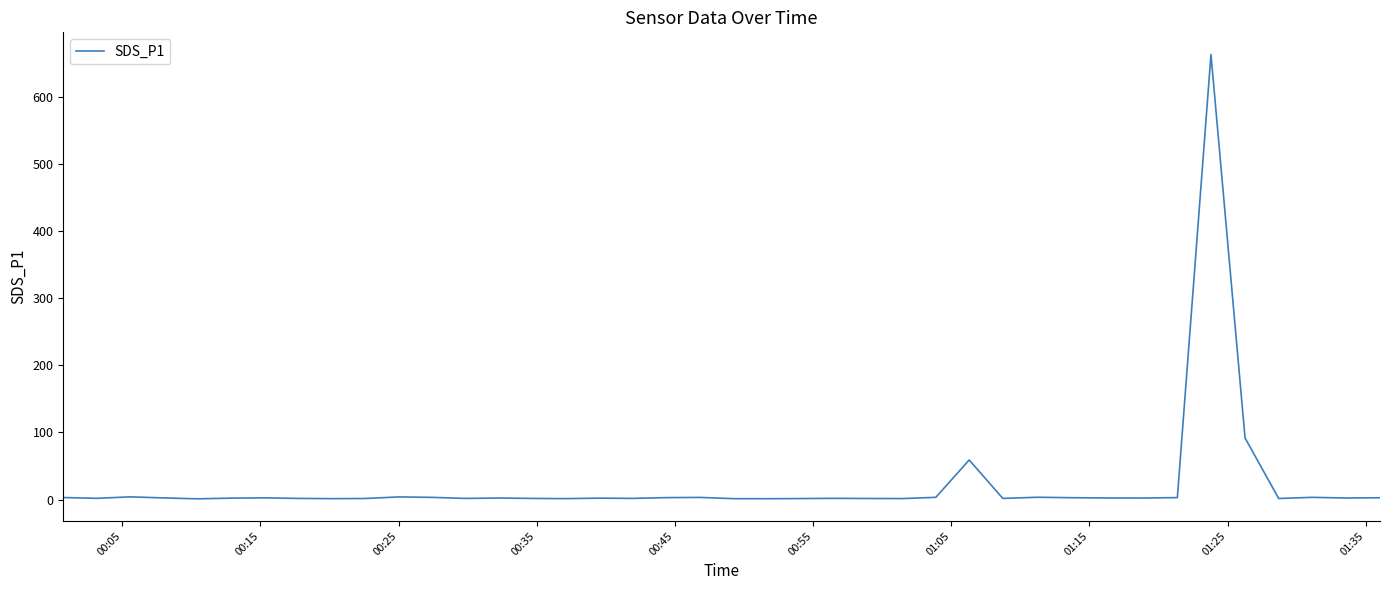

What is the maximum value shown in the chart?

662.5